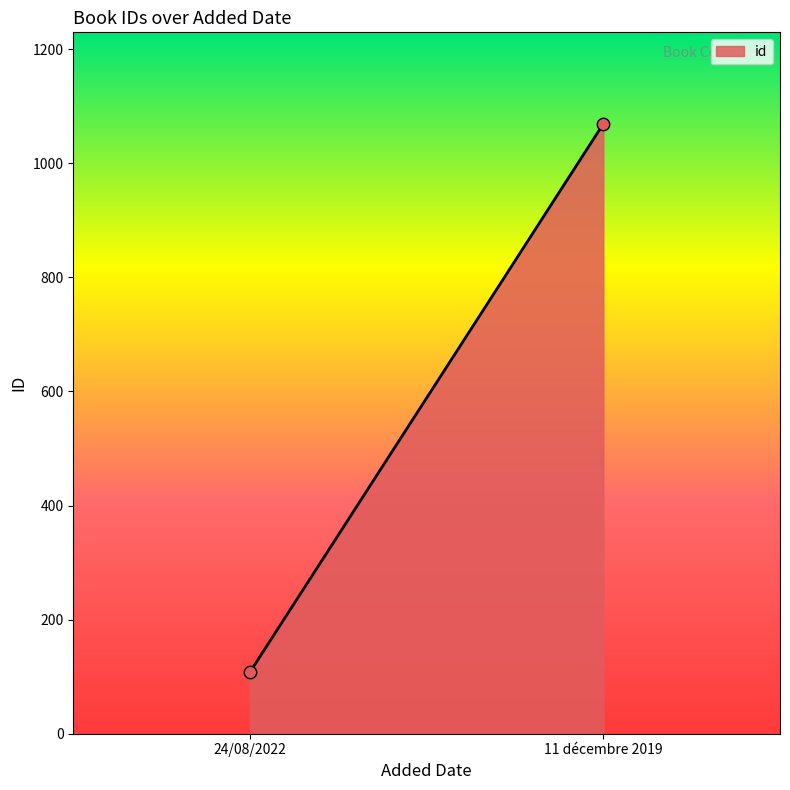

What is the range of Y values (max minus min)?

961